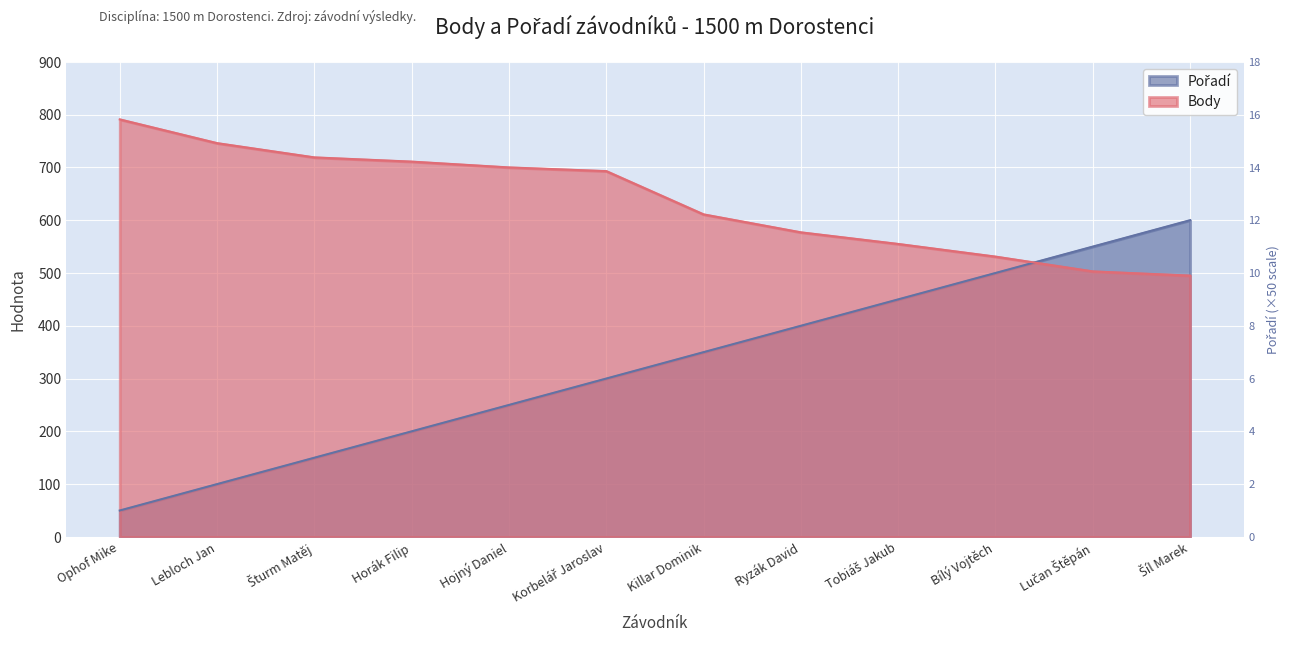

Reading left to right, transcribe all the data shown in this chart.

Pořadí: Ophof Mike=50	Lebloch Jan=100	Šturm Matěj=150	Horák Filip=200	Hojný Daniel=250	Korbelář Jaroslav=300	Killar Dominik=350	Ryzák David=400	Tobiáš Jakub=450	Bílý Vojtěch=500	Lučan Štěpán=550	Šíl Marek=600
Body: Ophof Mike=791	Lebloch Jan=746	Šturm Matěj=719	Horák Filip=711	Hojný Daniel=700	Korbelář Jaroslav=693	Killar Dominik=611	Ryzák David=577	Tobiáš Jakub=555	Bílý Vojtěch=531	Lučan Štěpán=503	Šíl Marek=495